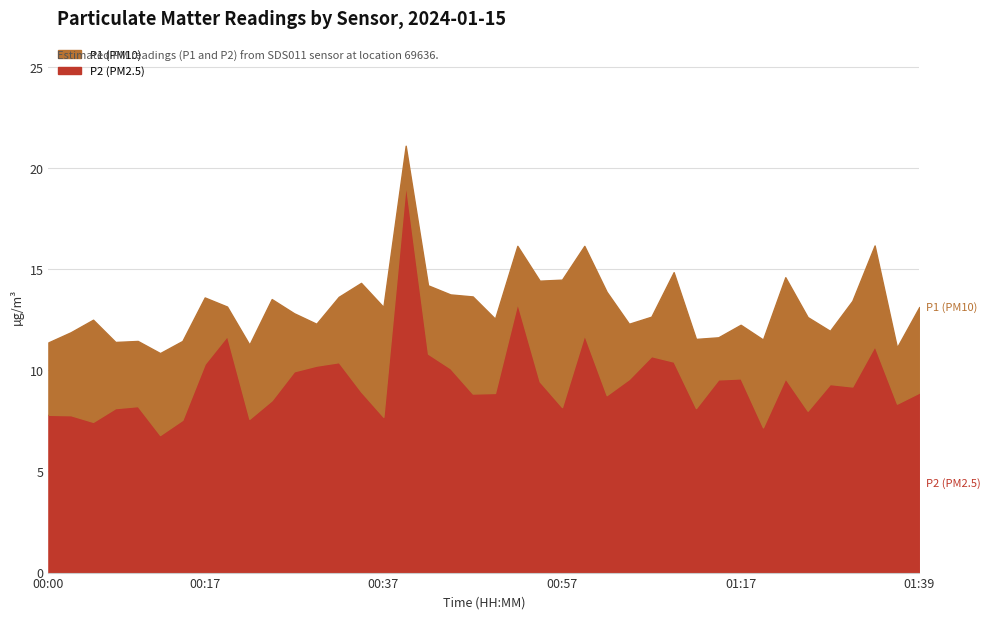

What is the label of the 31st point from the left?

01:14